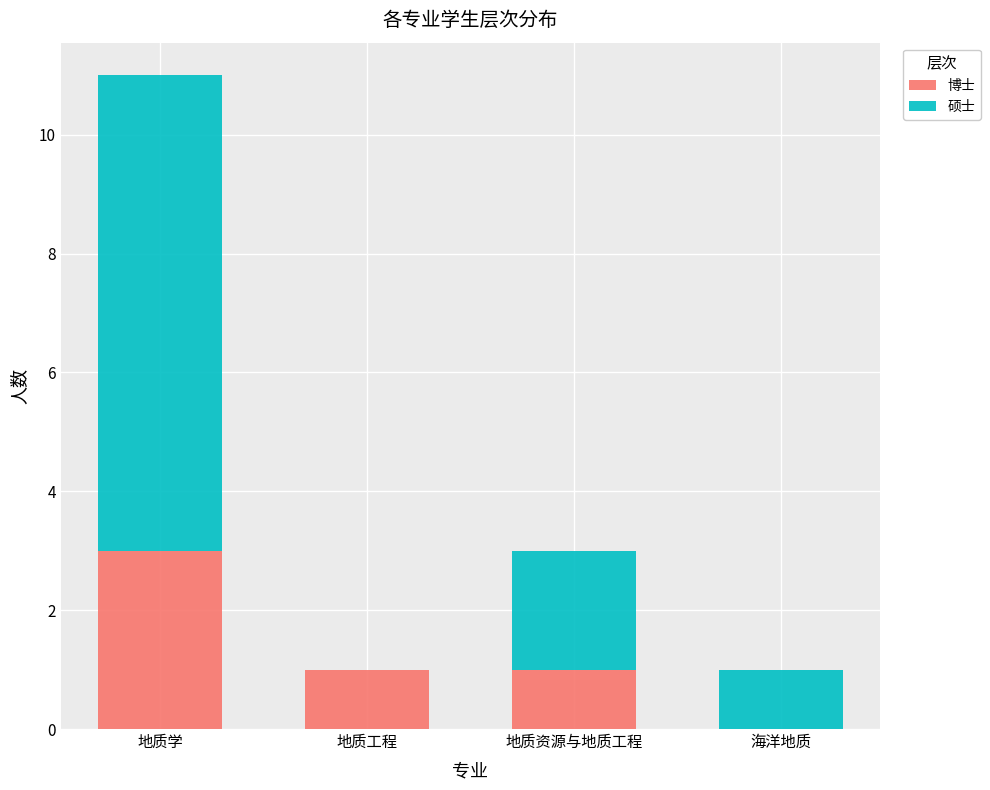

What is the average value of the 博士 series?

1